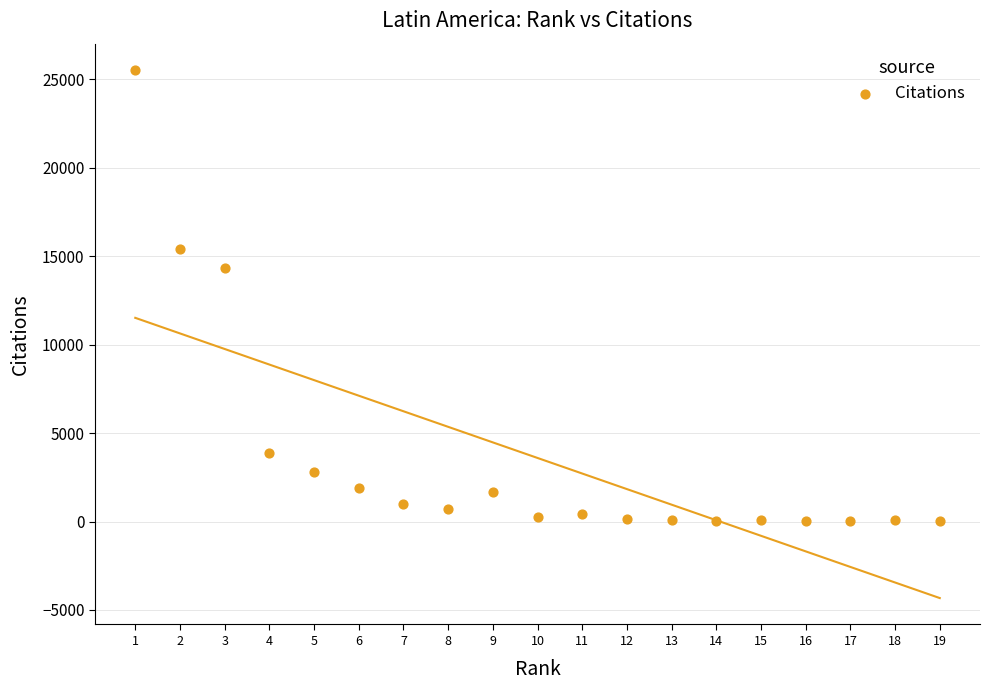

What Y value in the scatter plot is closest to 12761?

14332